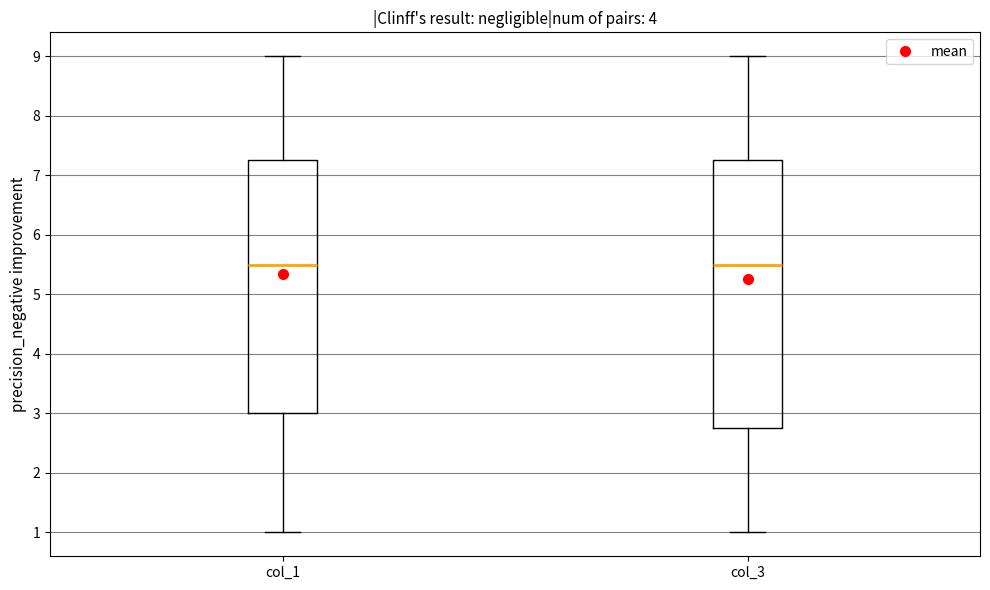

Comparing the boxes themselves (not the whiskers), which one is the tallest?

col_3